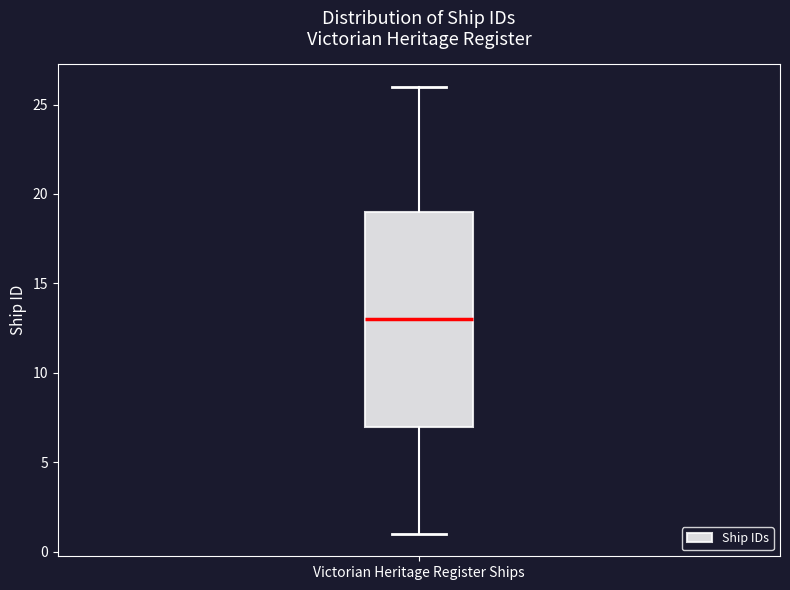

Read this box plot against the y-axis: the position of the median line, the range covered by the box, and the ends of both whiskers. The values are not printed on the chart, so give them approximately, as read against the axis.

median 13, box 7 to 19, whiskers 1 to 26